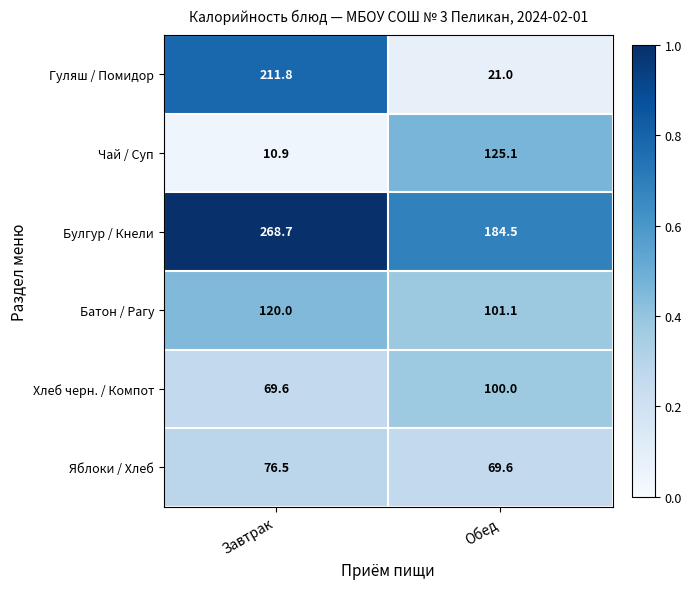

Is it true that Батон / Рагу equals 101.1 at Обед?

True